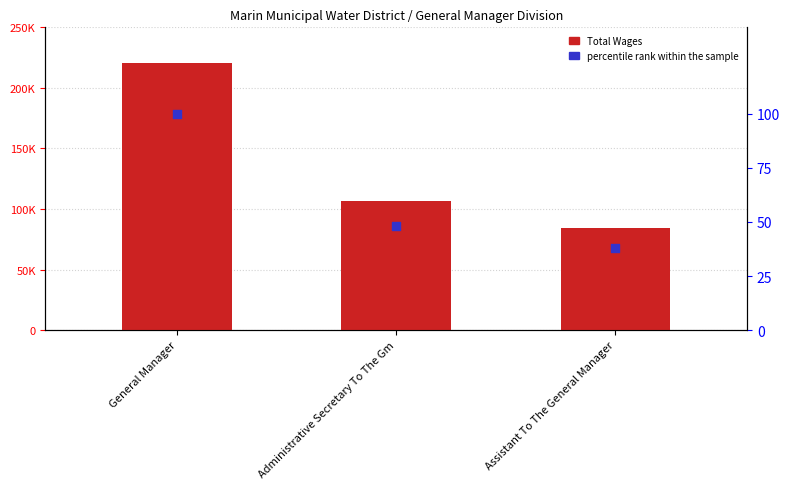

At how many categories does at least one series exceed 163182?

1